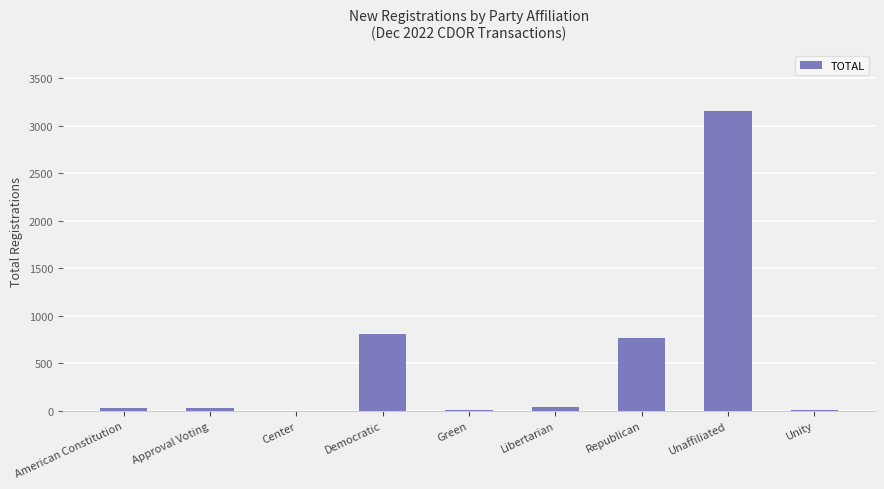

The chart shows a value of 1290 at Democratic. True or false?

False